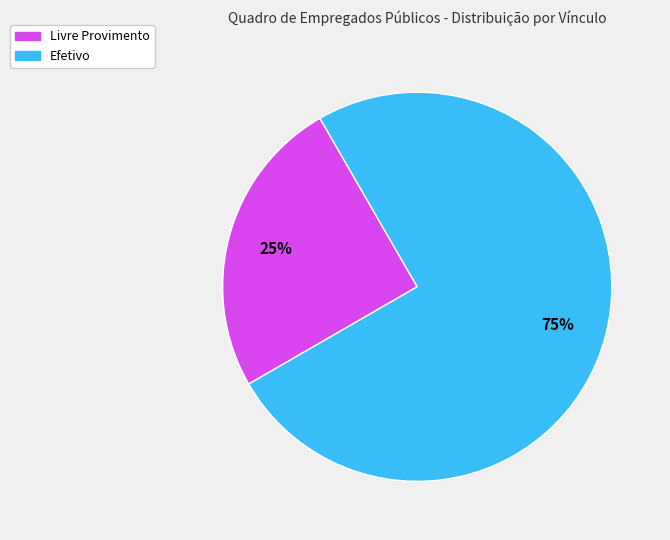

Is there a majority slice in this chart?

Yes